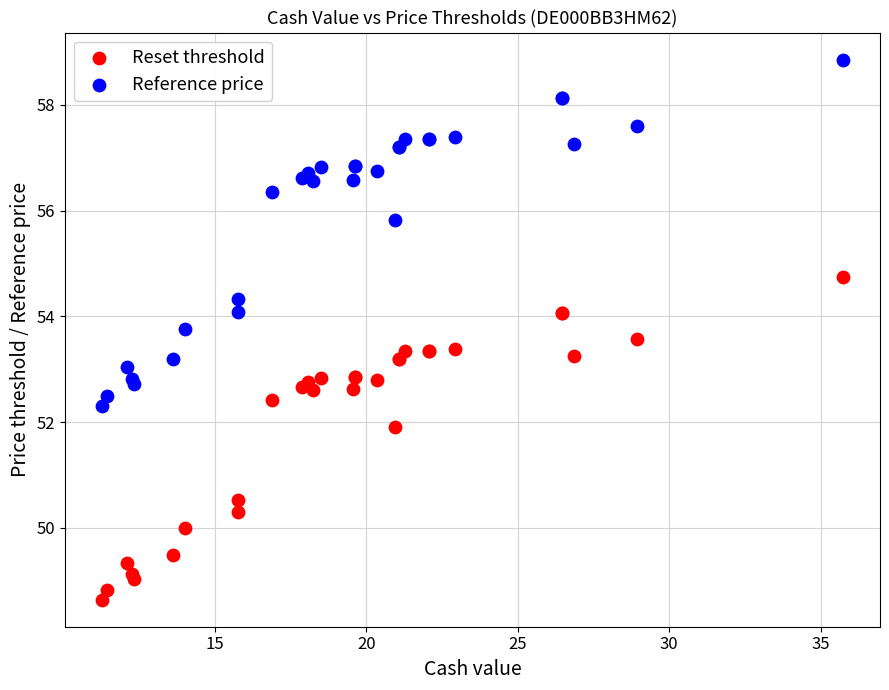

In the Reset threshold series, what Y value is closest to 51?

50.5